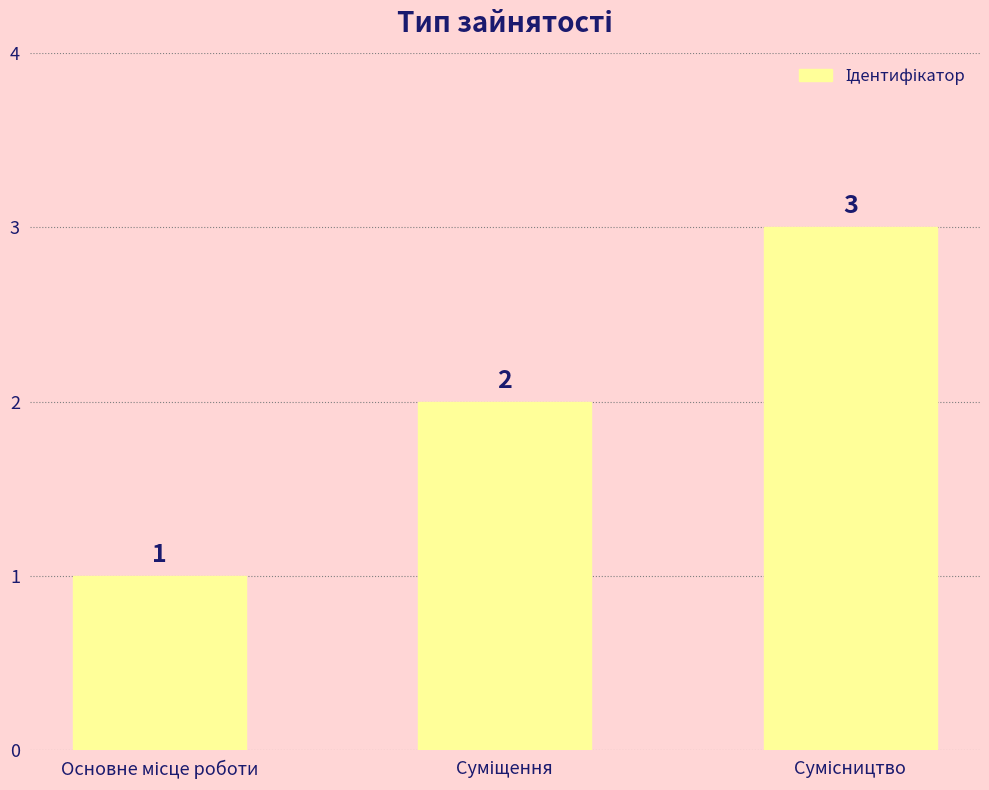

What is the value of the 3rd bar from the left?

3